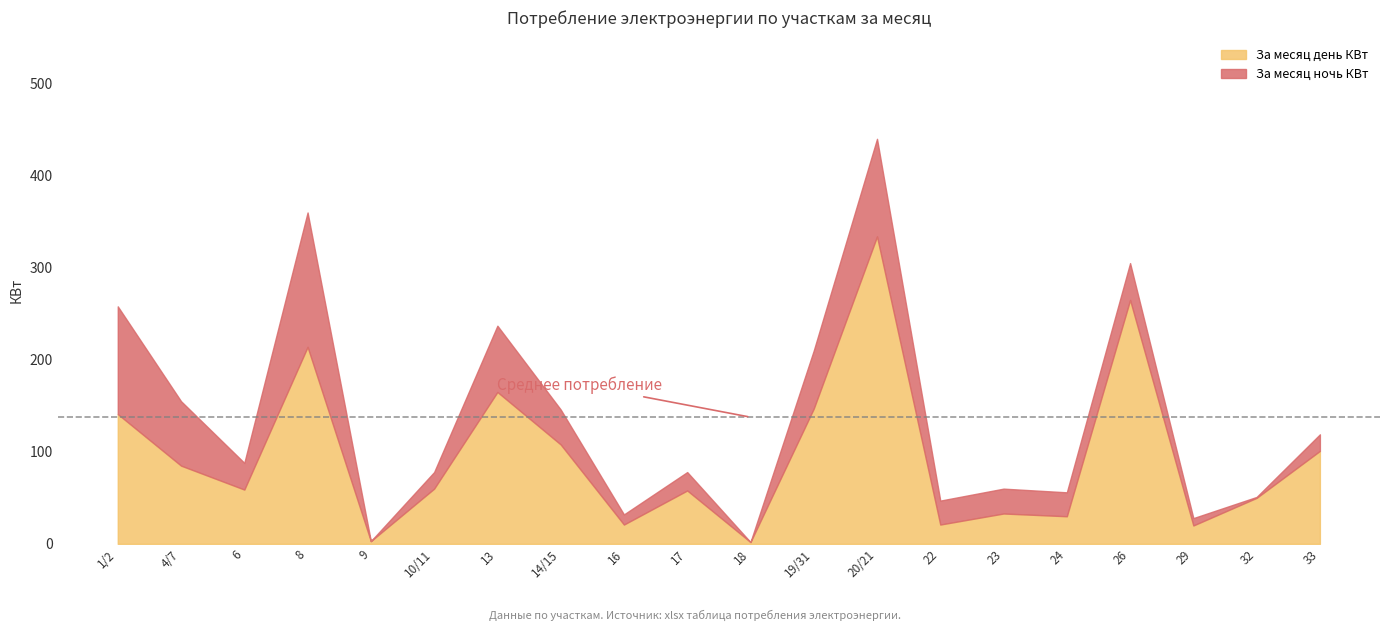

What is the label of the 10th point from the left?

17